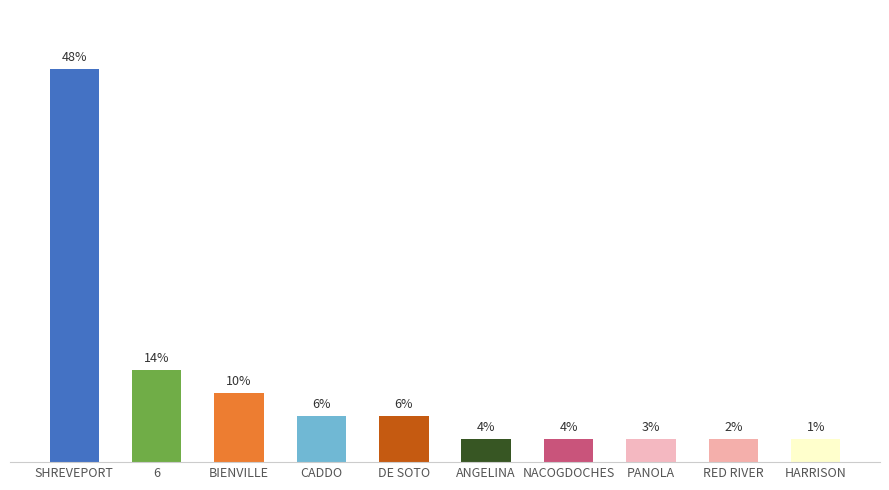

What is the label of the 5th bar from the left?

DE SOTO